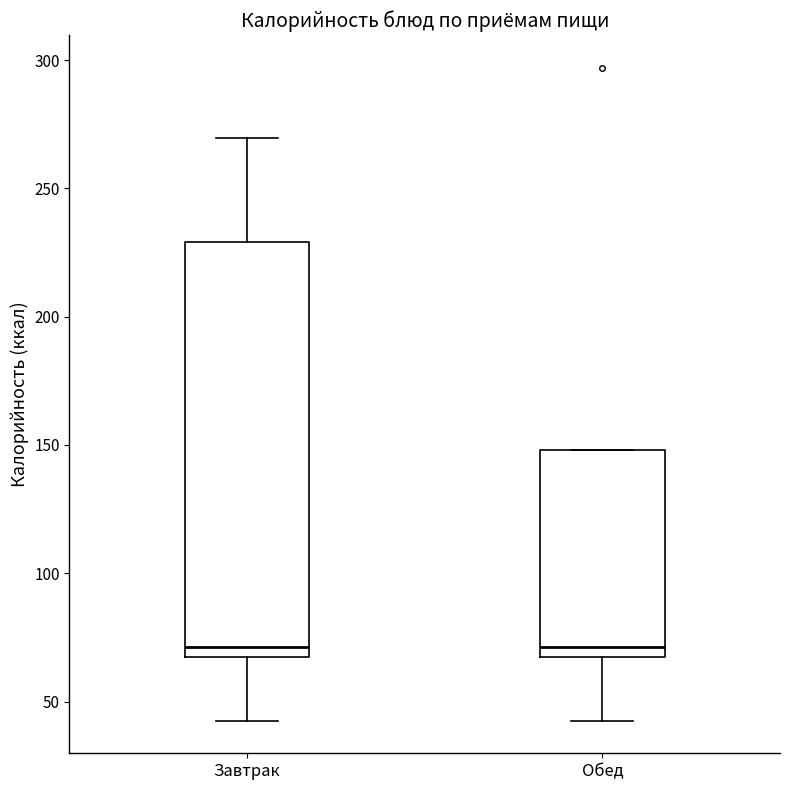

Reading left to right, read every box against the y-axis: the position of its median line, the range the box covers, and the ends of its whiskers. The values are not printed on the chart, so give them approximately, as read against the axis.

Завтрак: median 70, box 65 to 230, whiskers 45 to 270
Обед: median 70, box 65 to 150, whiskers 45 to 150